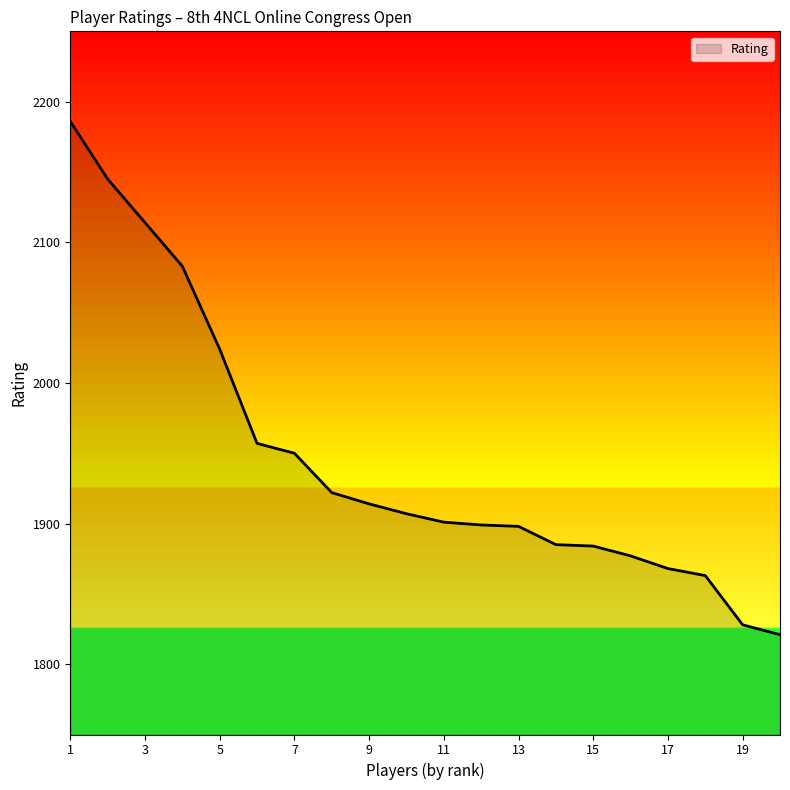

What is the greatest value displayed?

2186